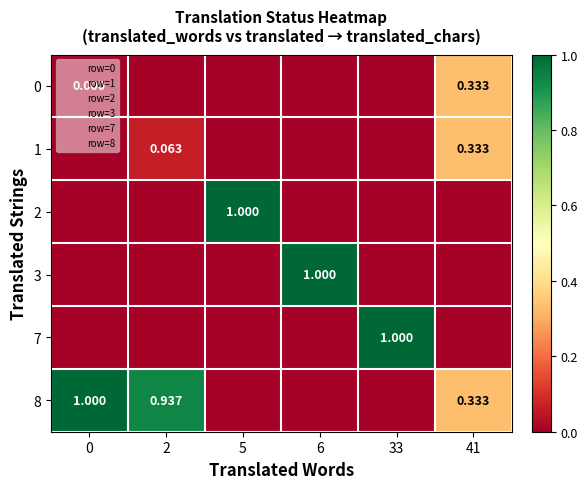

What is the greatest value displayed?

1.0